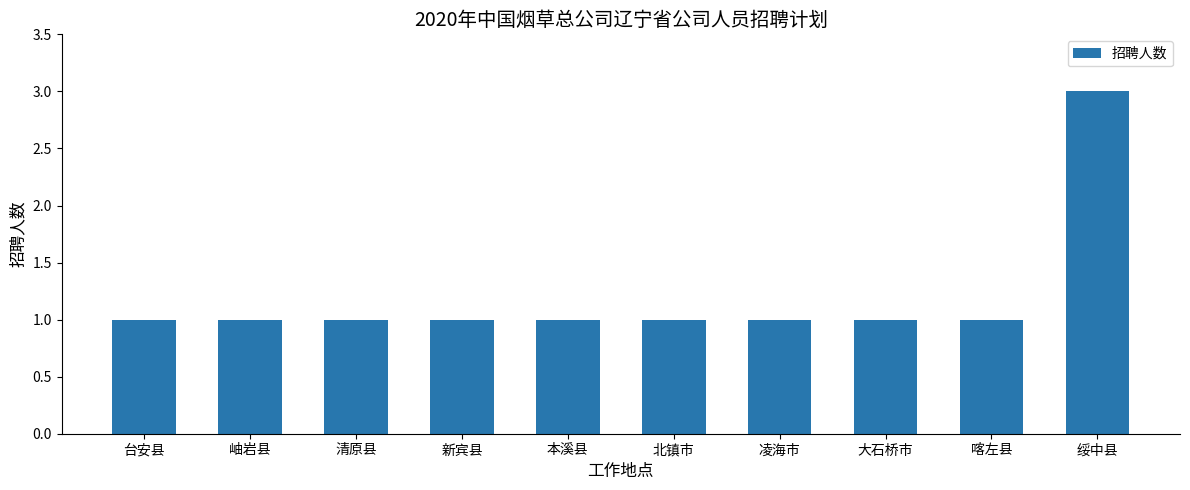

The chart shows a value of 2 at 岫岩县. True or false?

False